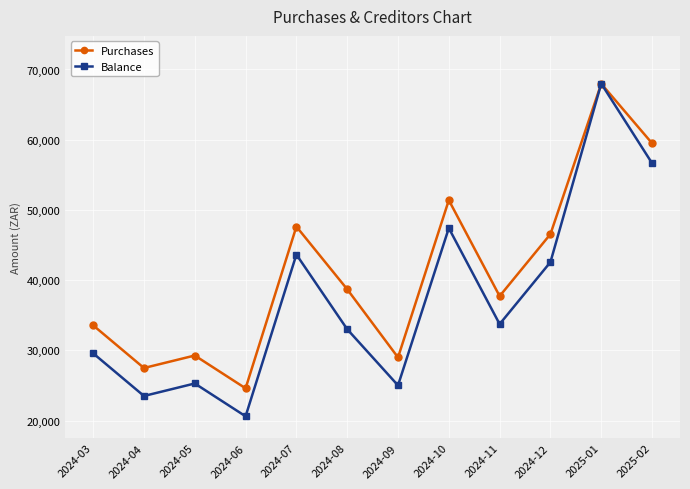

What is the maximum value for Balance?

67985.9